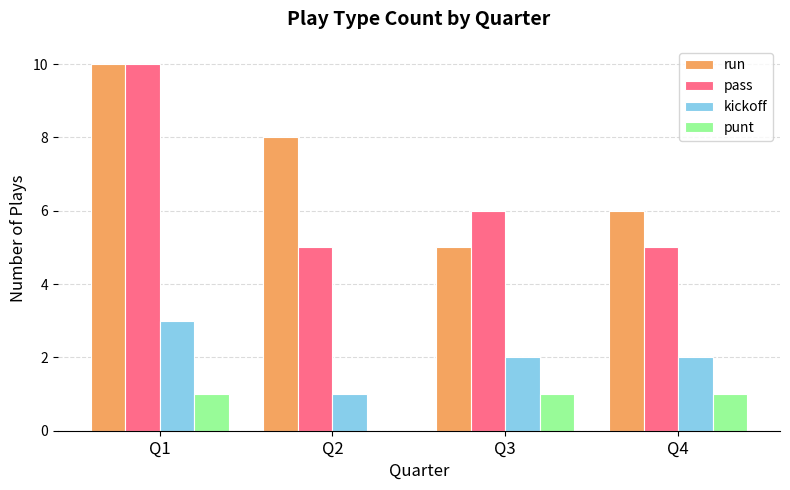

What is the total value across all series at Q4?

14